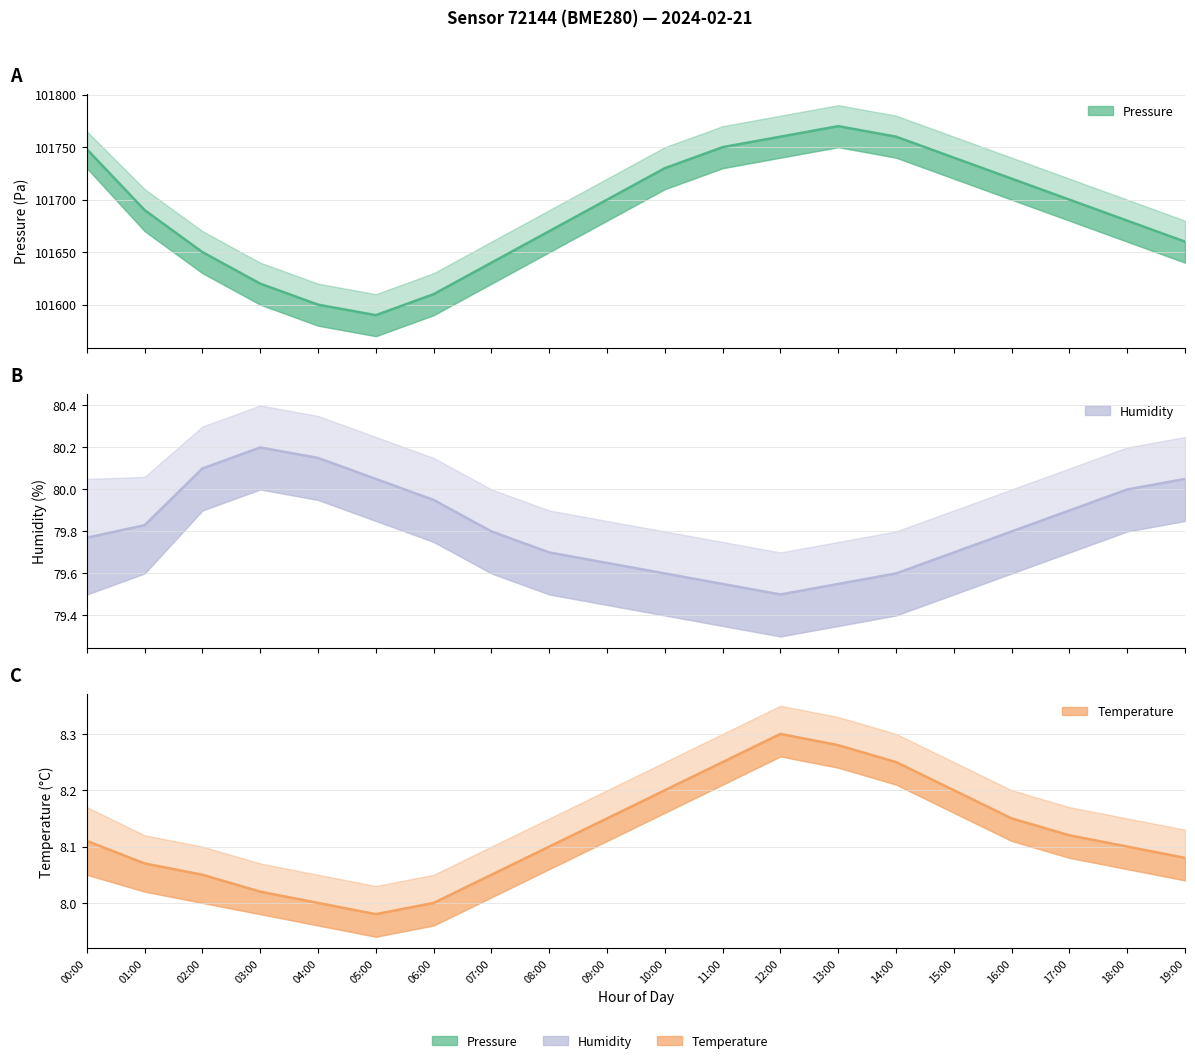

At how many categories does at least one series exceed 85442?

20